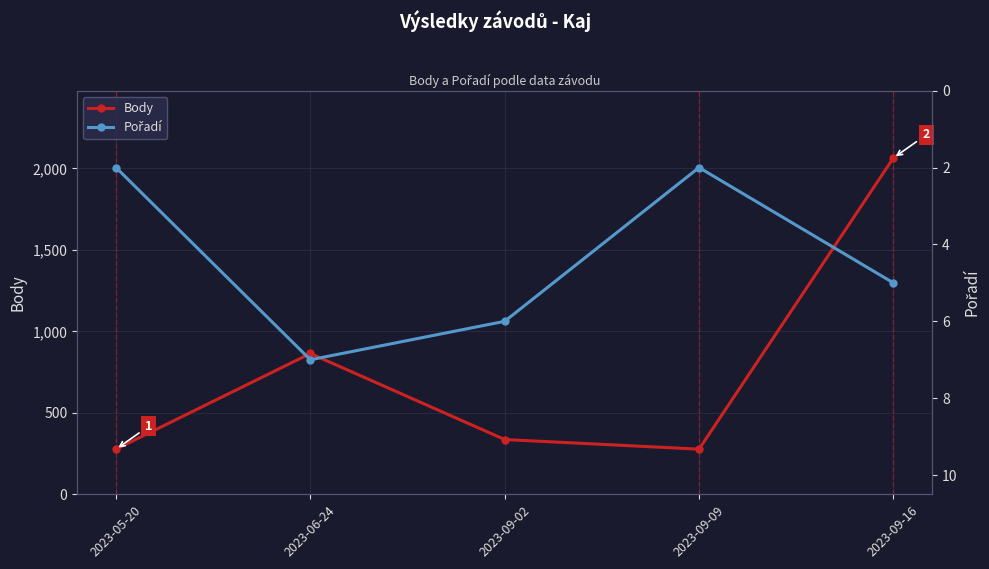

How many values in the Body series exceed 336?

2